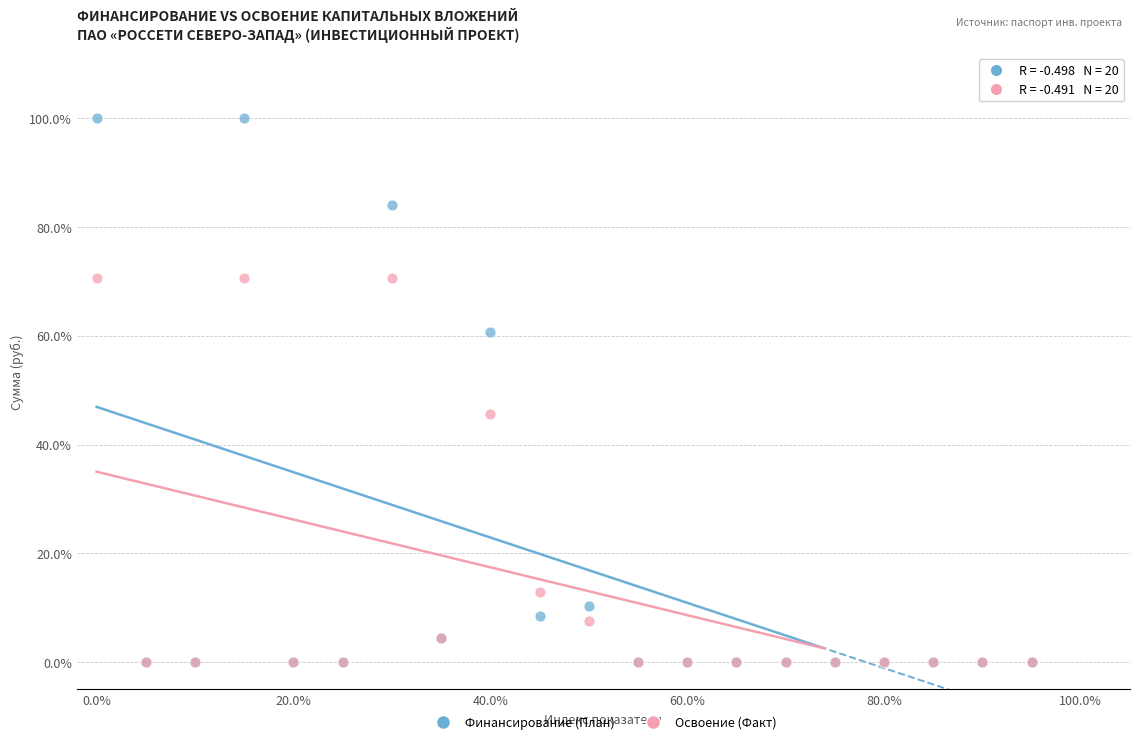

Which series contains the highest Y value?

Финансирование (План)